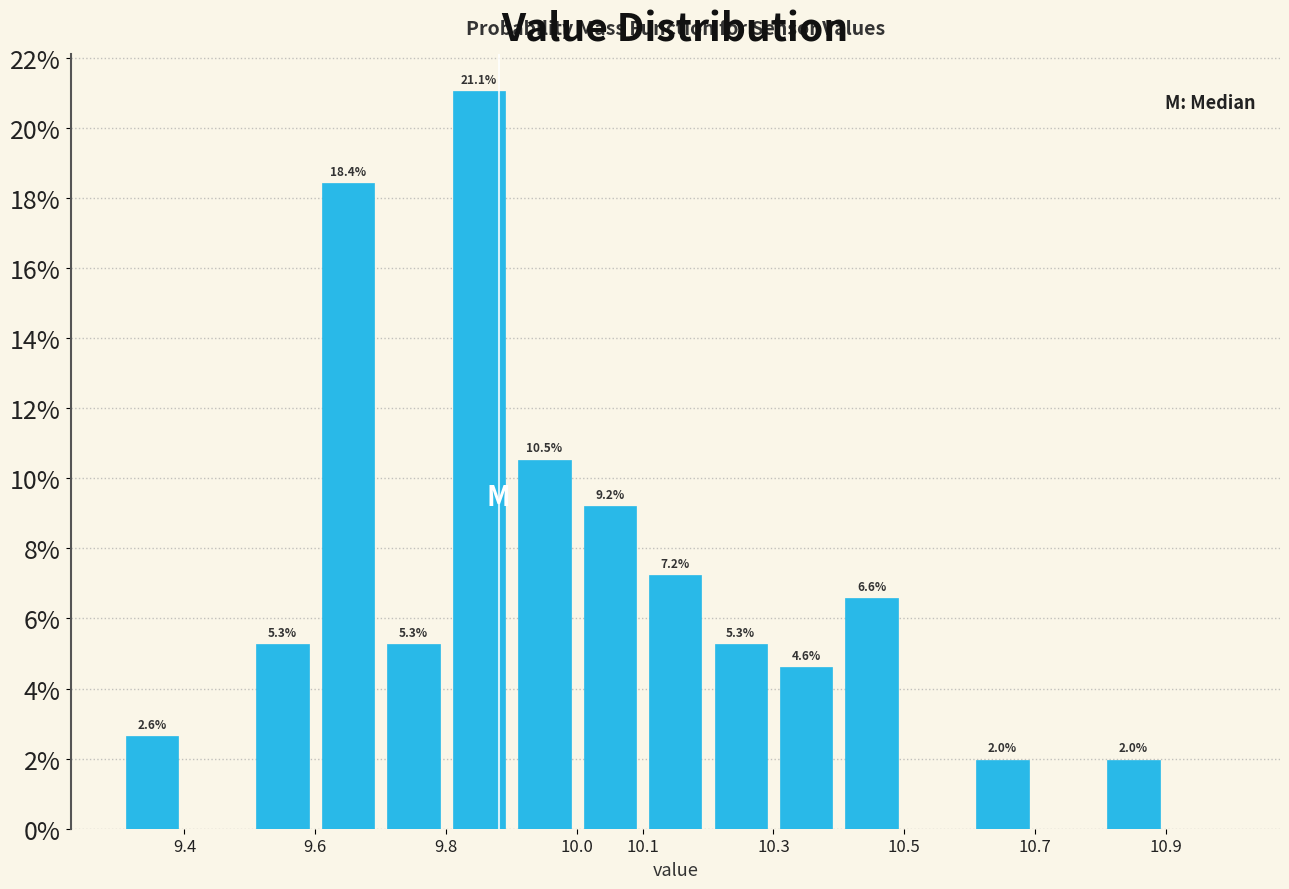

Over which range of the x-axis is the bar tallest?

9.8 to 9.9